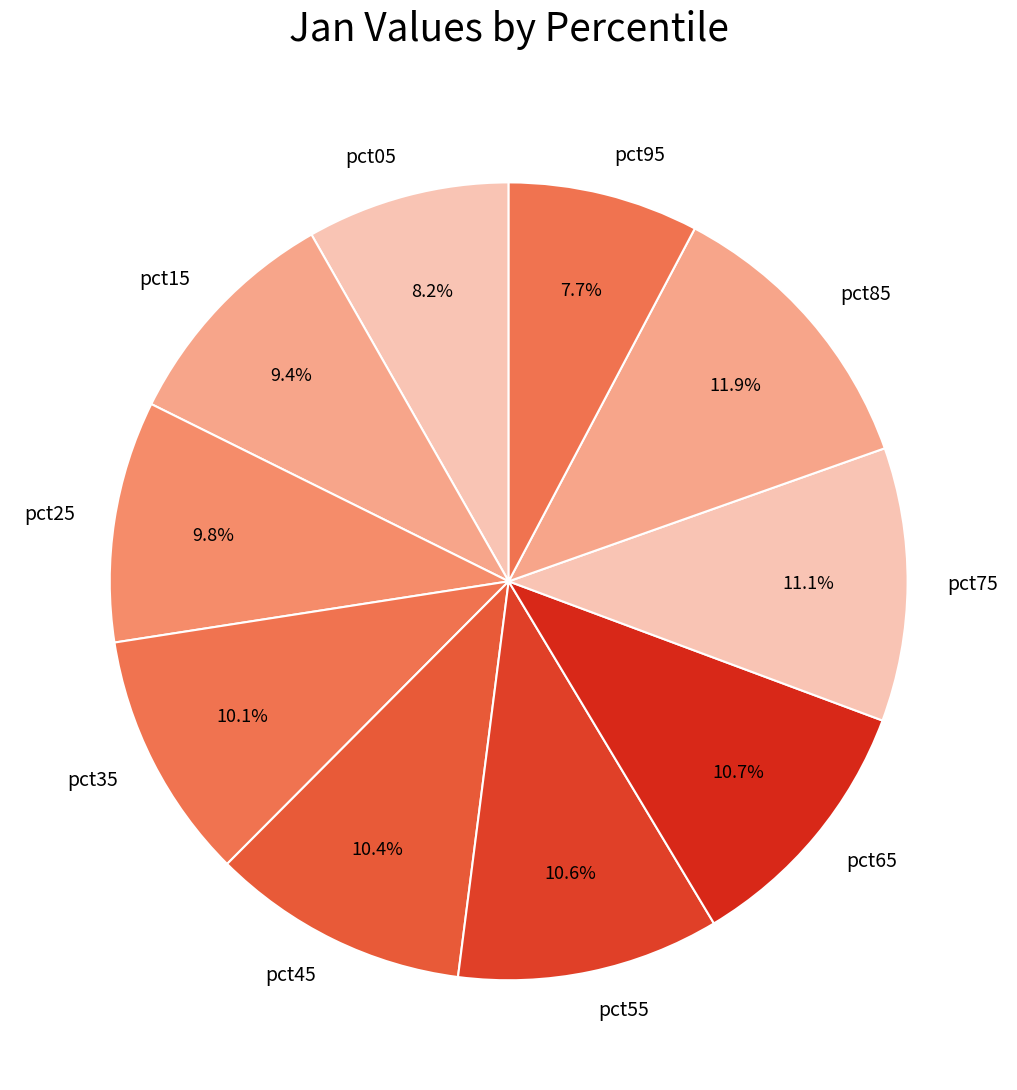

Does pct15 represent more than half of the total?

No